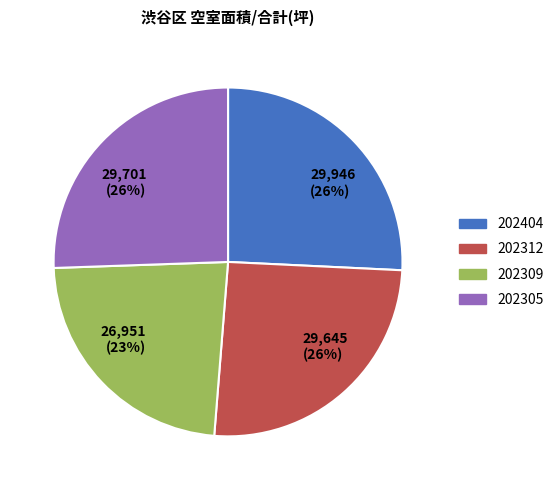

Between 29,701 (26%) and 26,951 (23%), which is larger?

29,701 (26%)